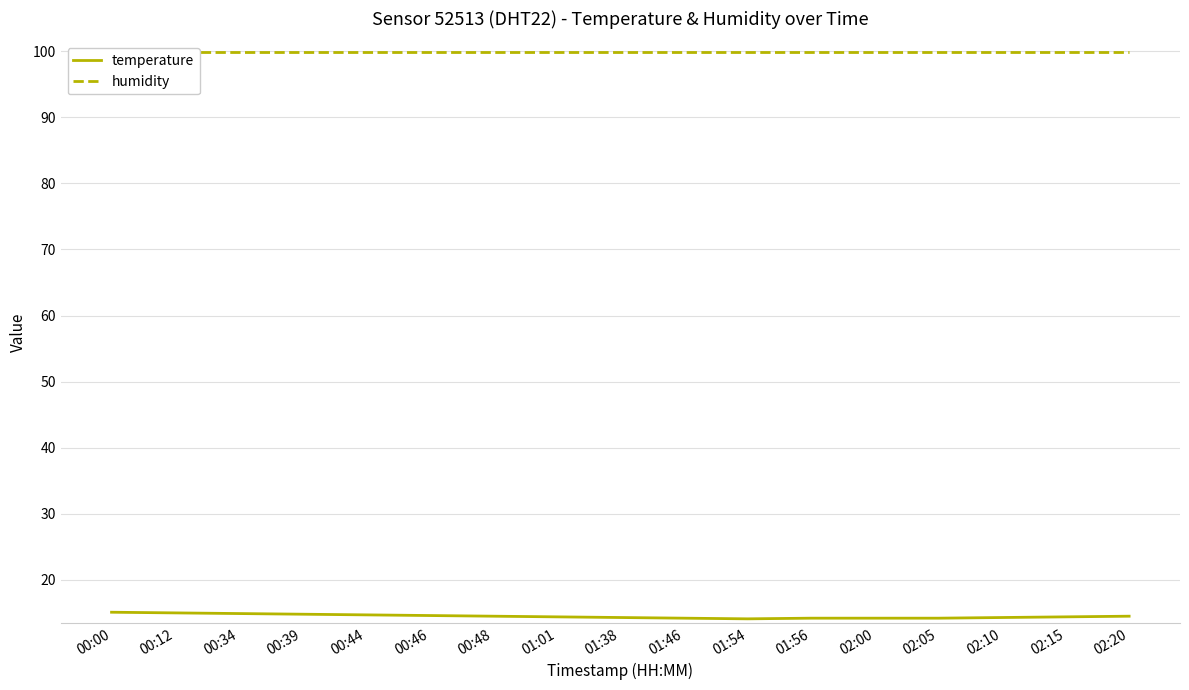

What position from the right is 01:54?

7